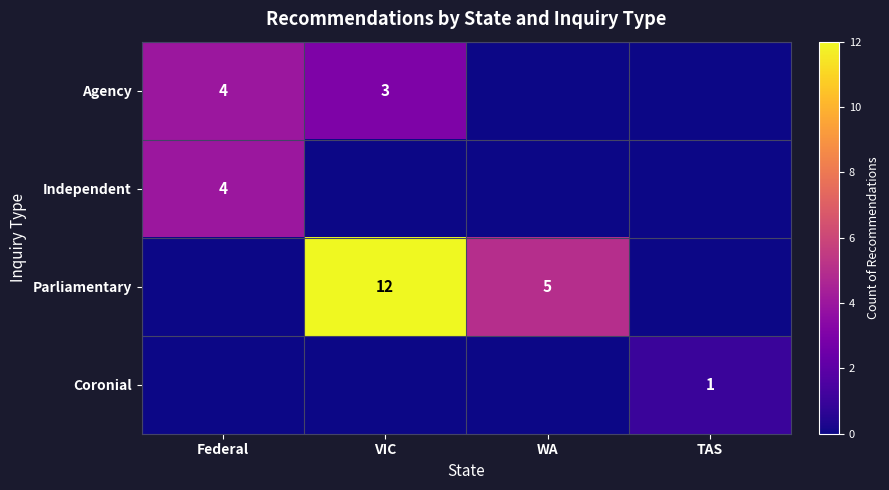

What is the sum of the Agency values at VIC and Federal?

7